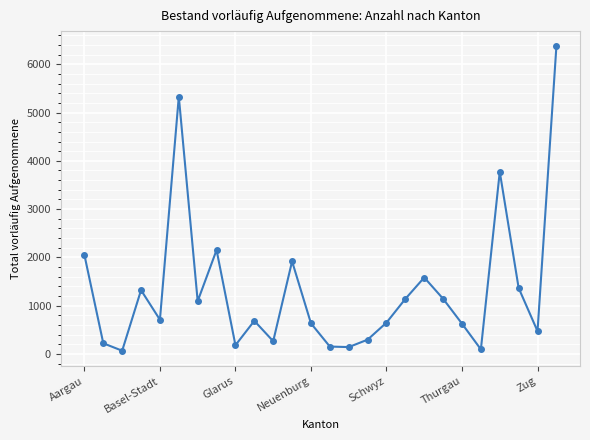

How many data points are less than 707?

13